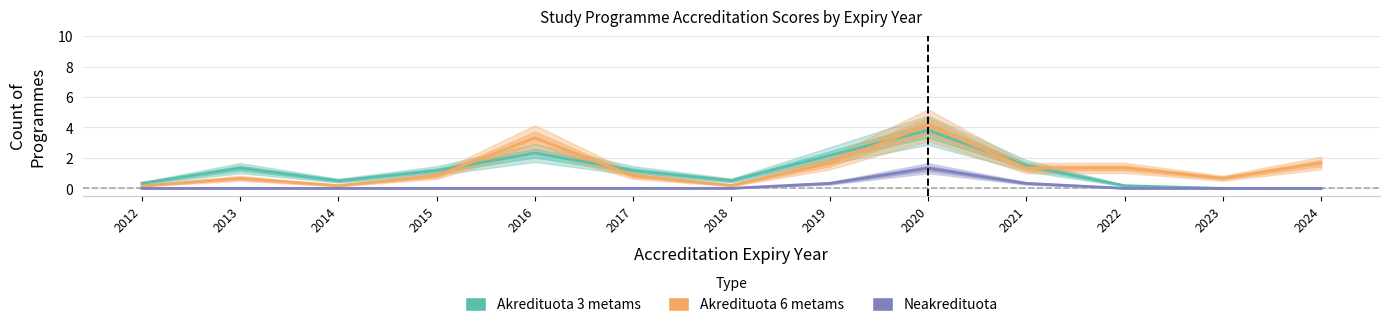

True or false: Neakredituota and Akredituota 6 metams intersect in this chart.

False